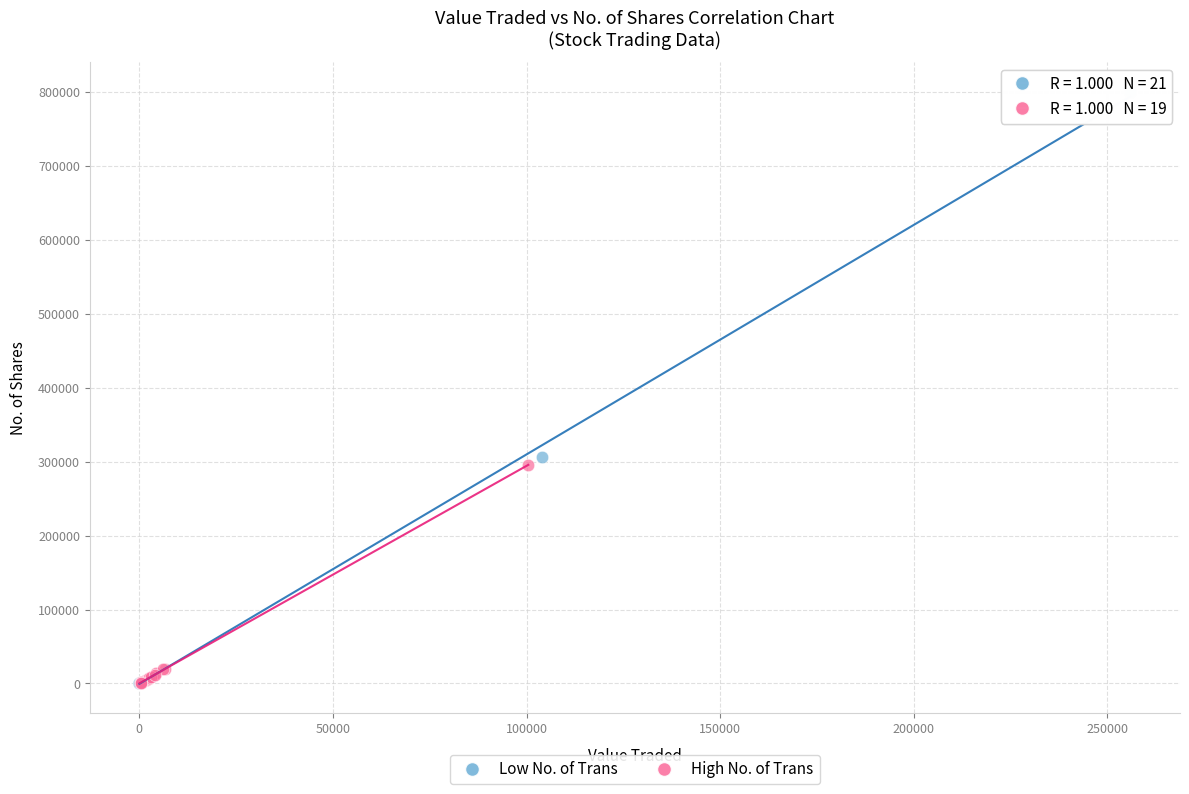

What are all the series names shown in the legend?

Low No. of Trans, High No. of Trans